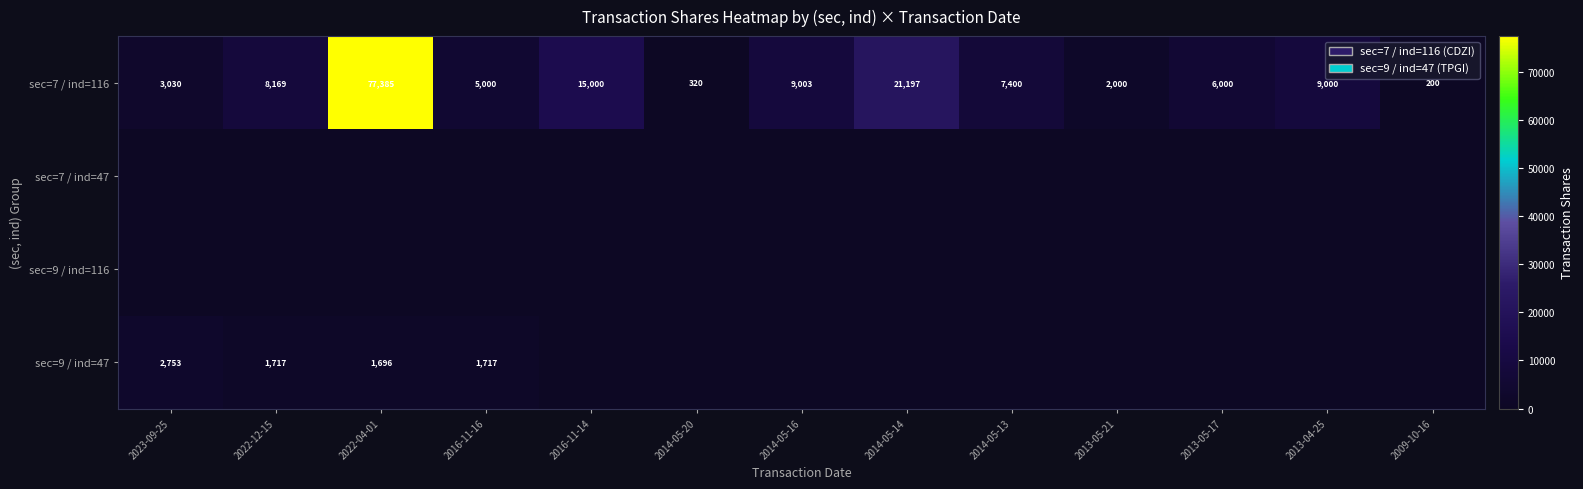

The value of sec=7 / ind=116 at 2022-12-15 is 8169. True or false?

True